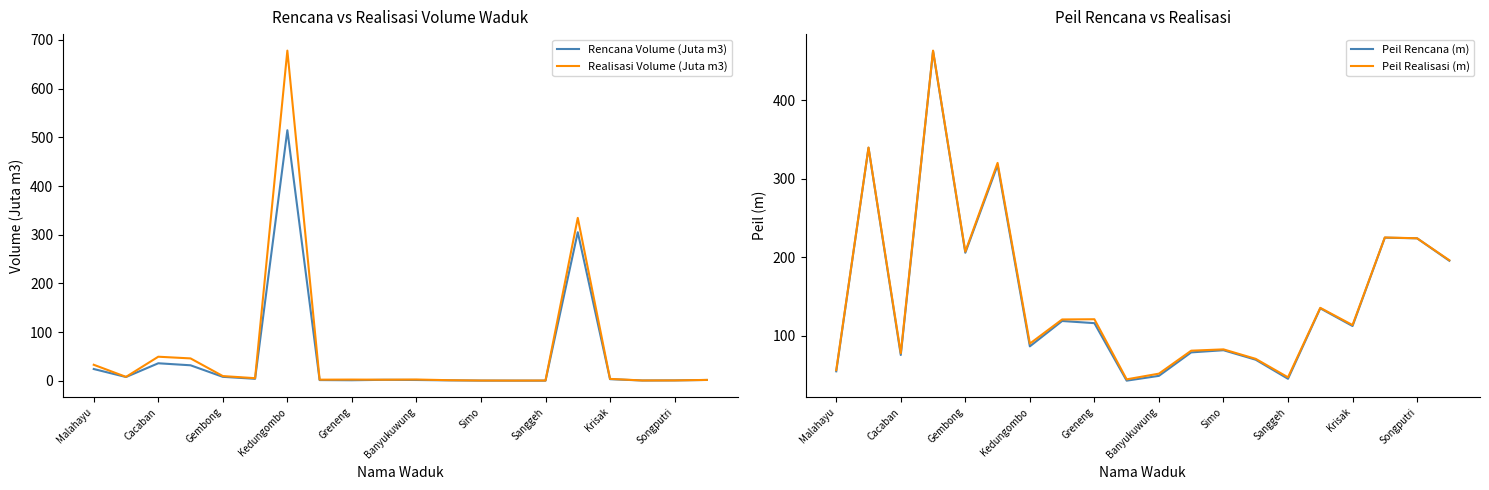

Is it true that Peil Realisasi (m) equals 29.7 at Krisak?

False